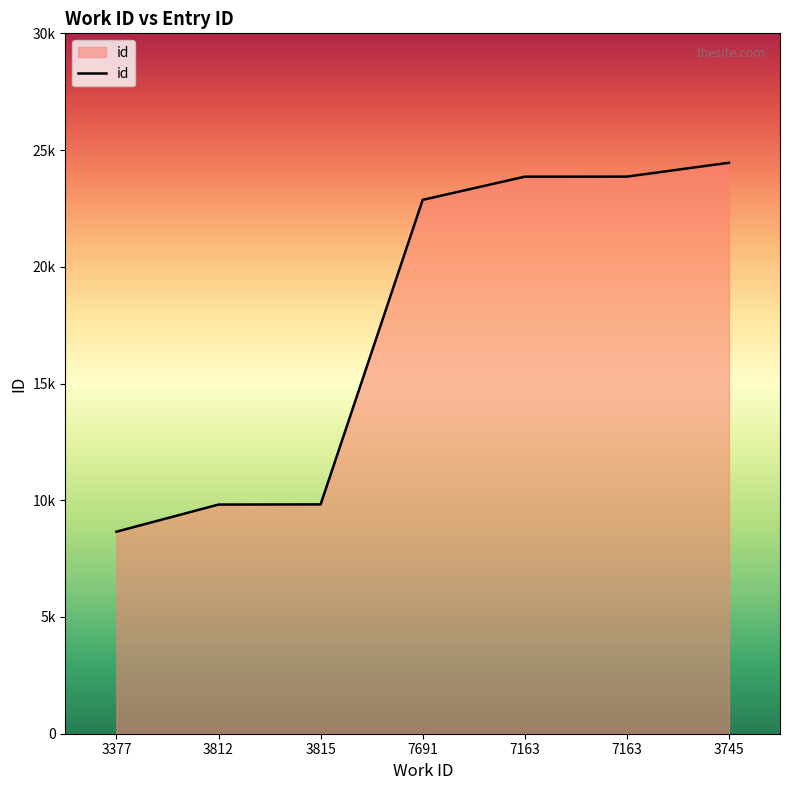

At which category does the chart reach its peak across all series?

3745